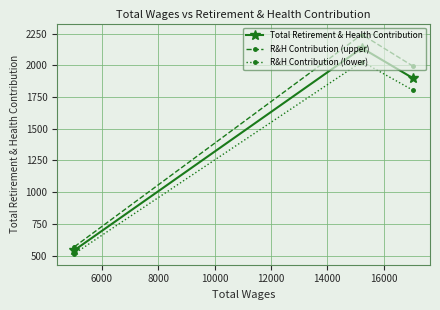

What is the value of the Total Retirement & Health Contribution point at the 2nd from the left?

2136.0